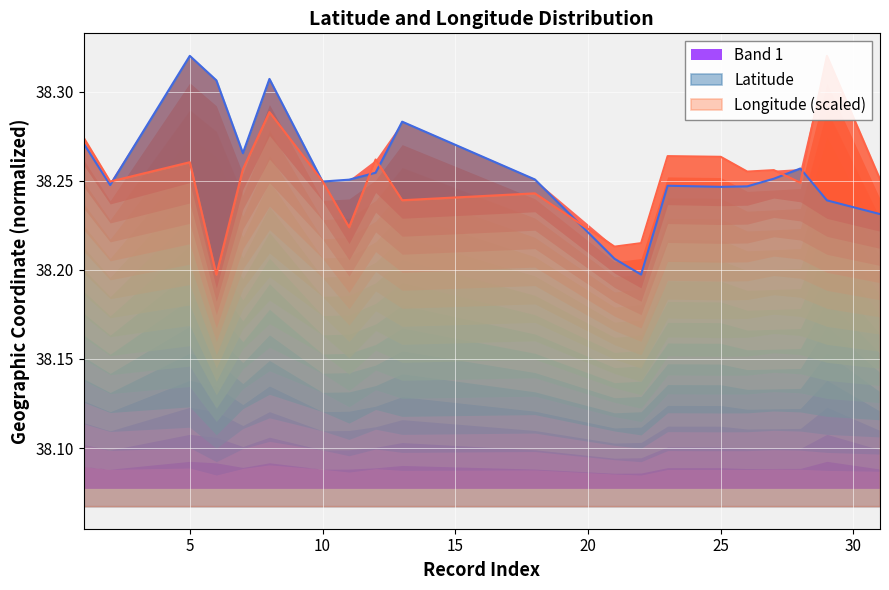

Read the Longitude value at 8.

38.3